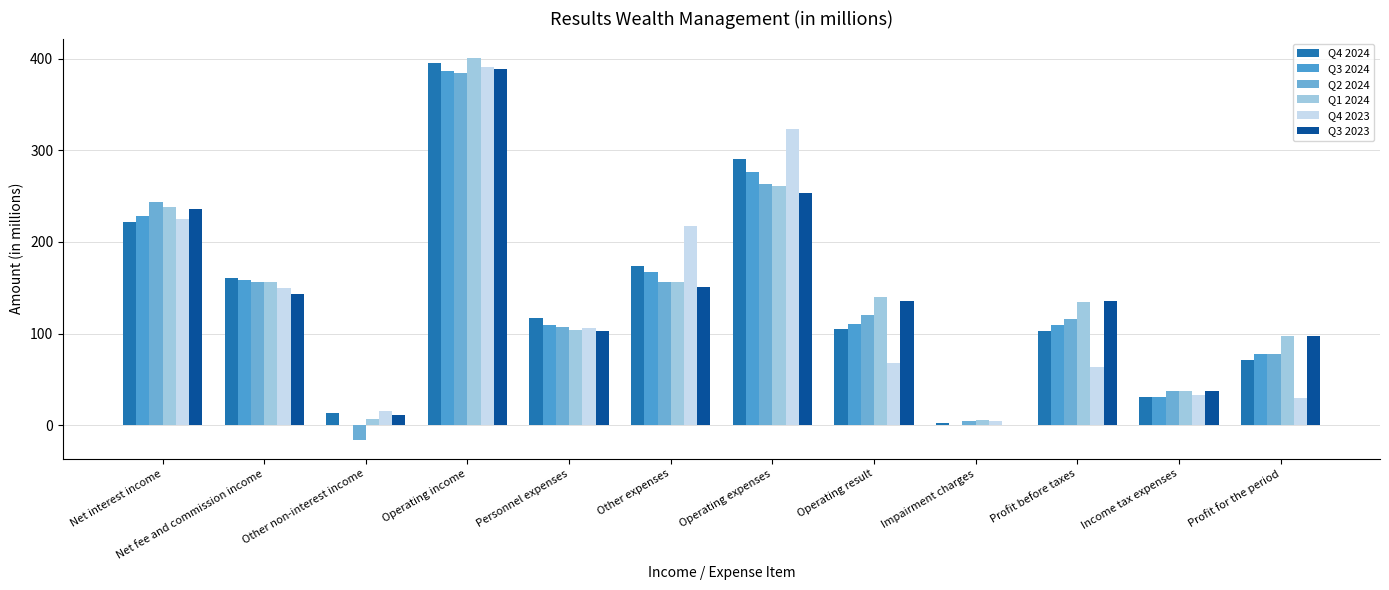

What are all the series names shown in the legend?

Q4 2024, Q3 2024, Q2 2024, Q1 2024, Q4 2023, Q3 2023